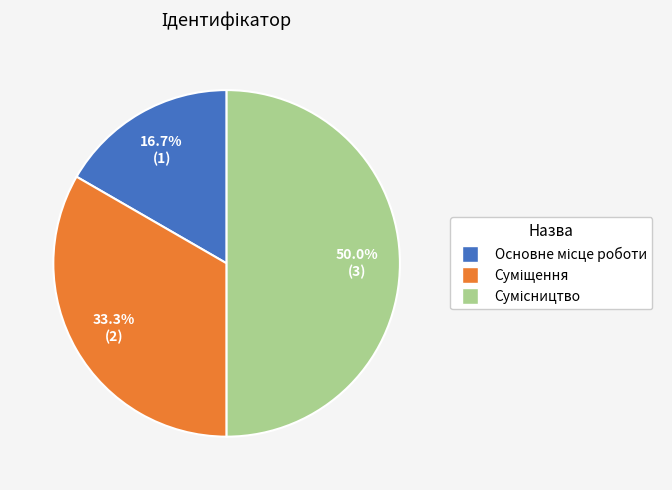

Does Основне місце роботи account for over 50% of the chart?

No